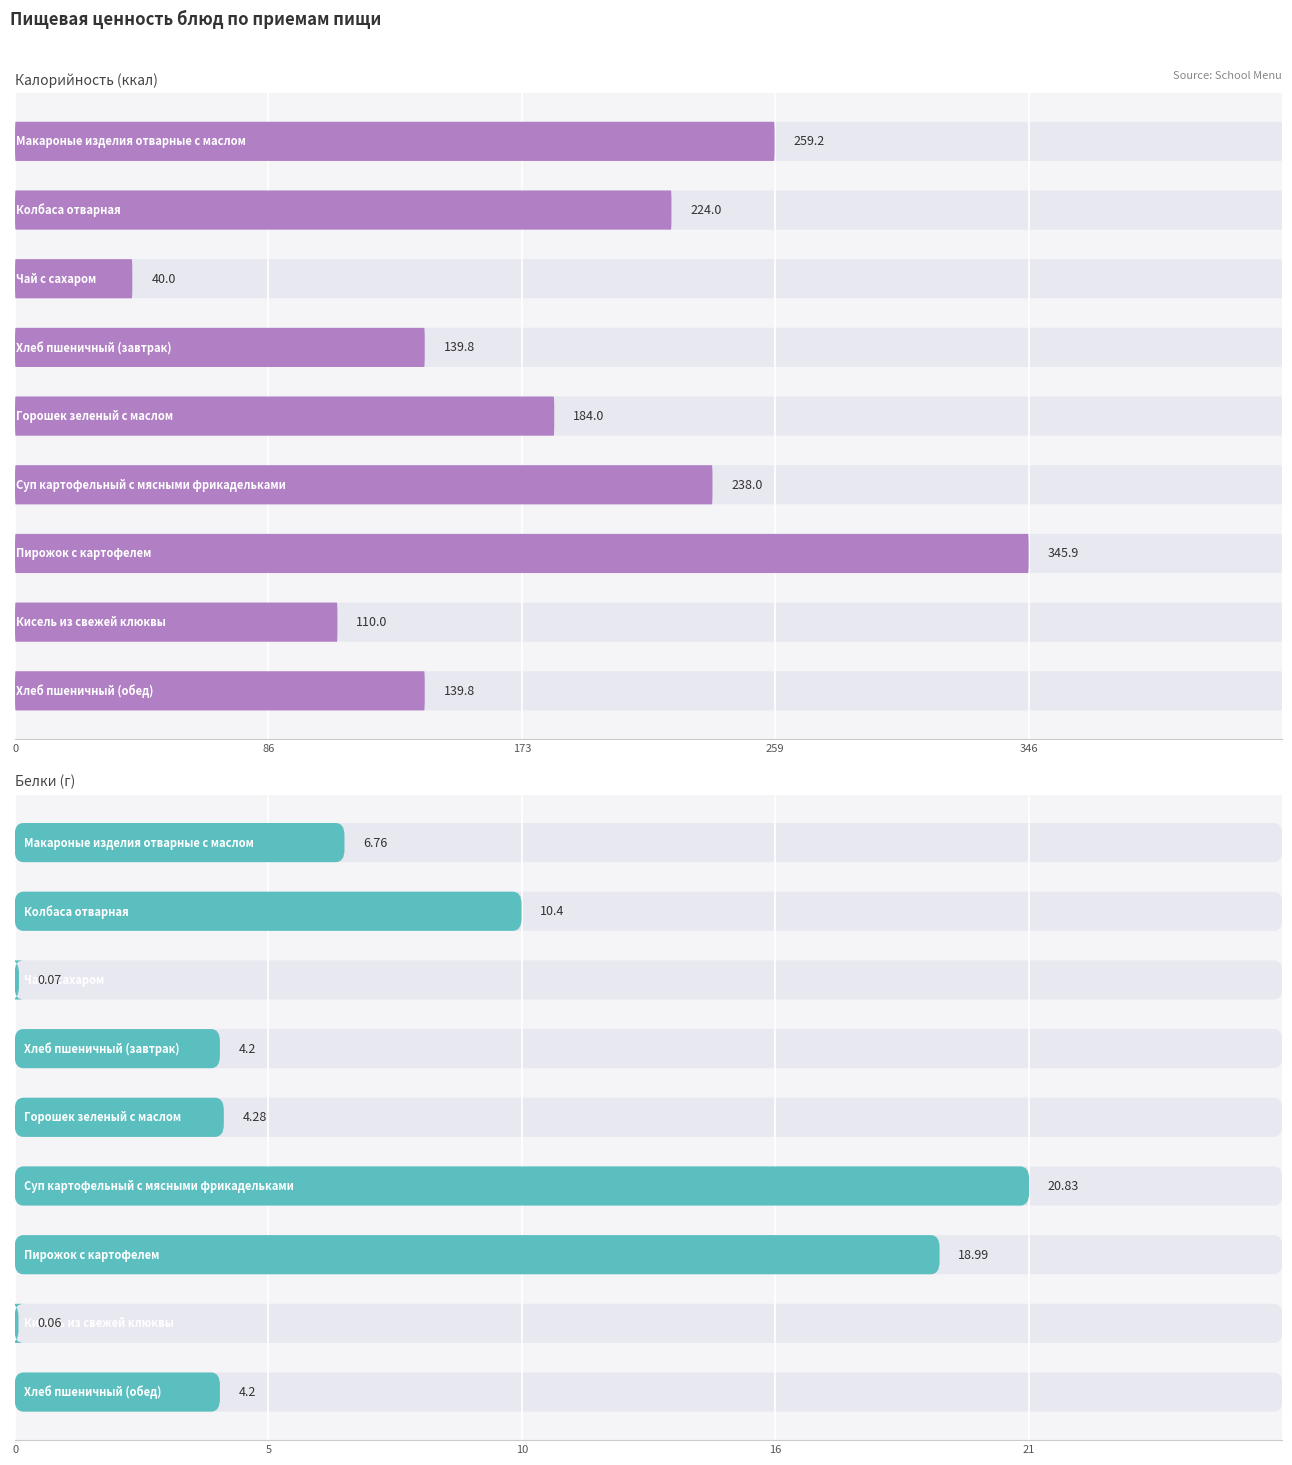

True or false: Белки and Калорийность intersect in this chart.

False